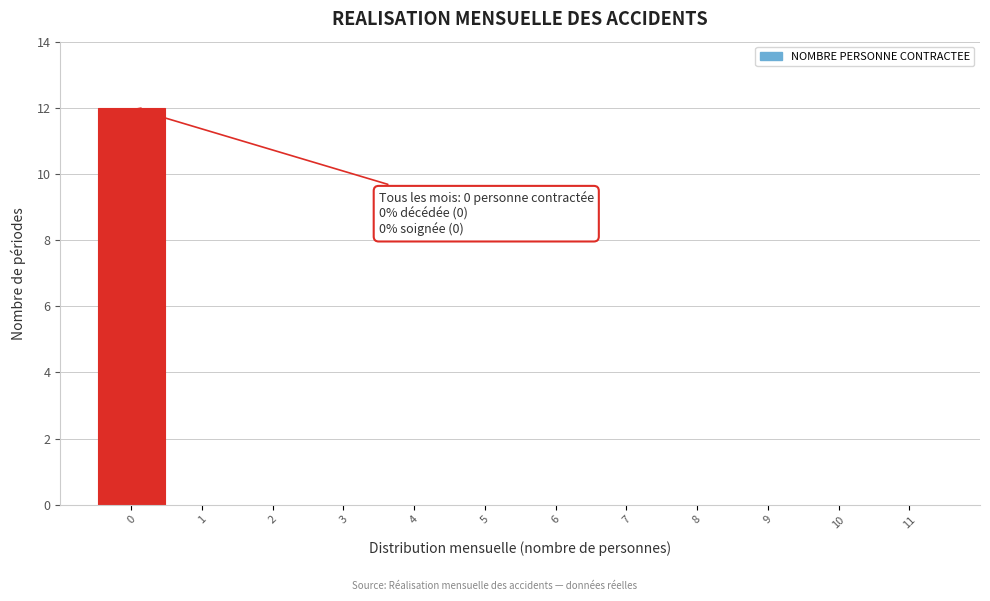

Reading right to left, what are all the values shown in this chart?

11=0	10=0	9=0	8=0	7=0	6=0	5=0	4=0	3=0	2=0	1=0	0=12